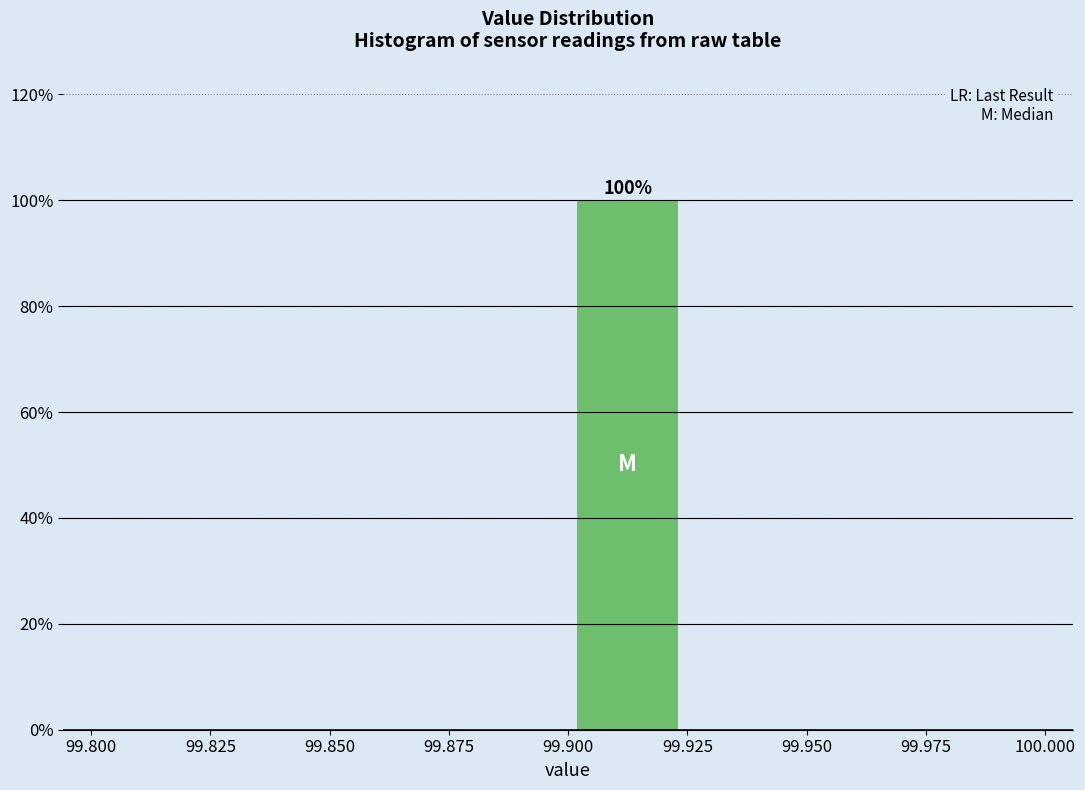

Reading right to left, extract all data points from this chart.

99.975=0	99.925=0	99.900=100	99.875=0	99.850=0	99.825=0